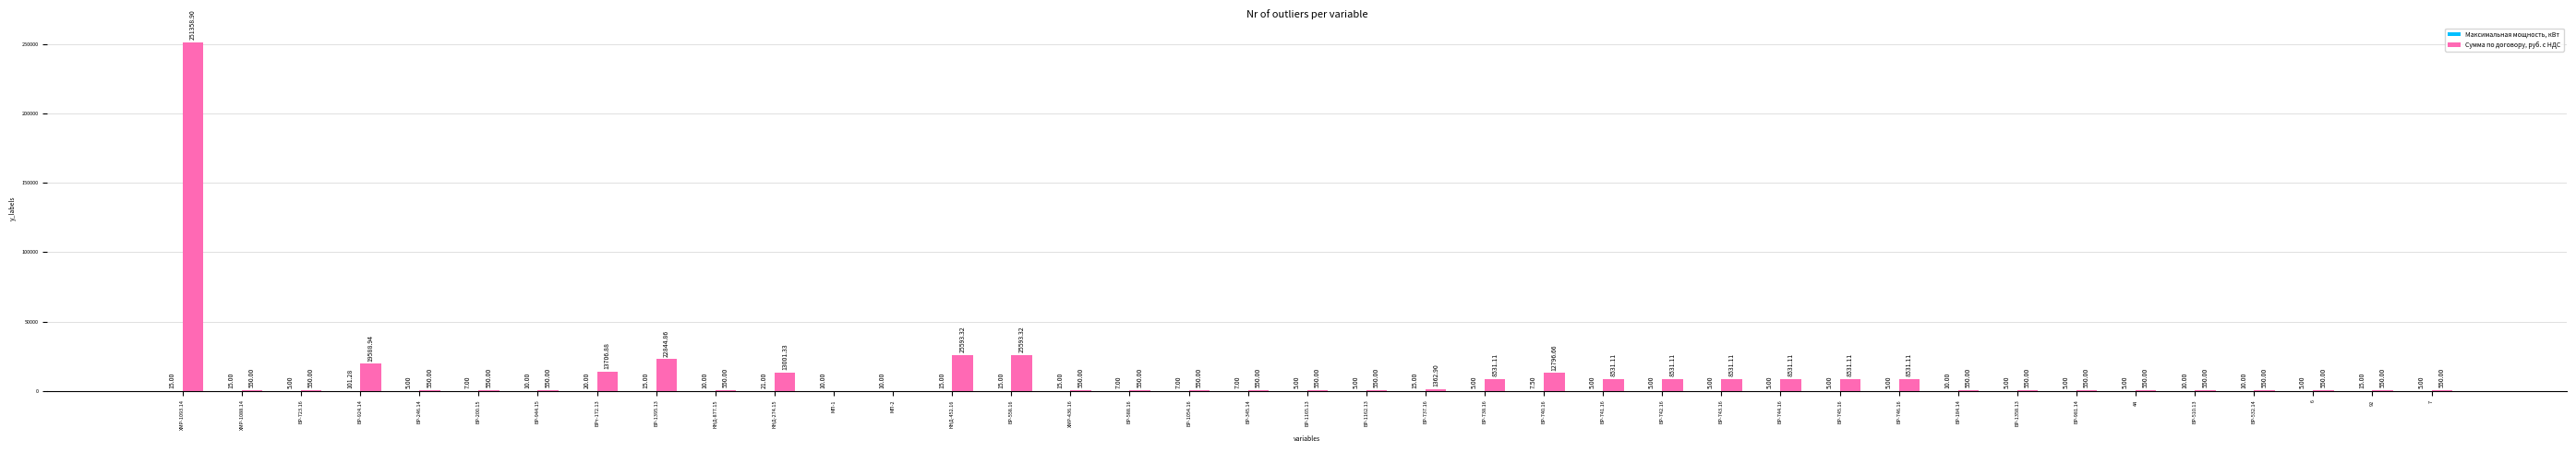

What is the sum of the Сумма по договору, руб. с НДС values at БР-558.16 and БР-742.16?

34124.4